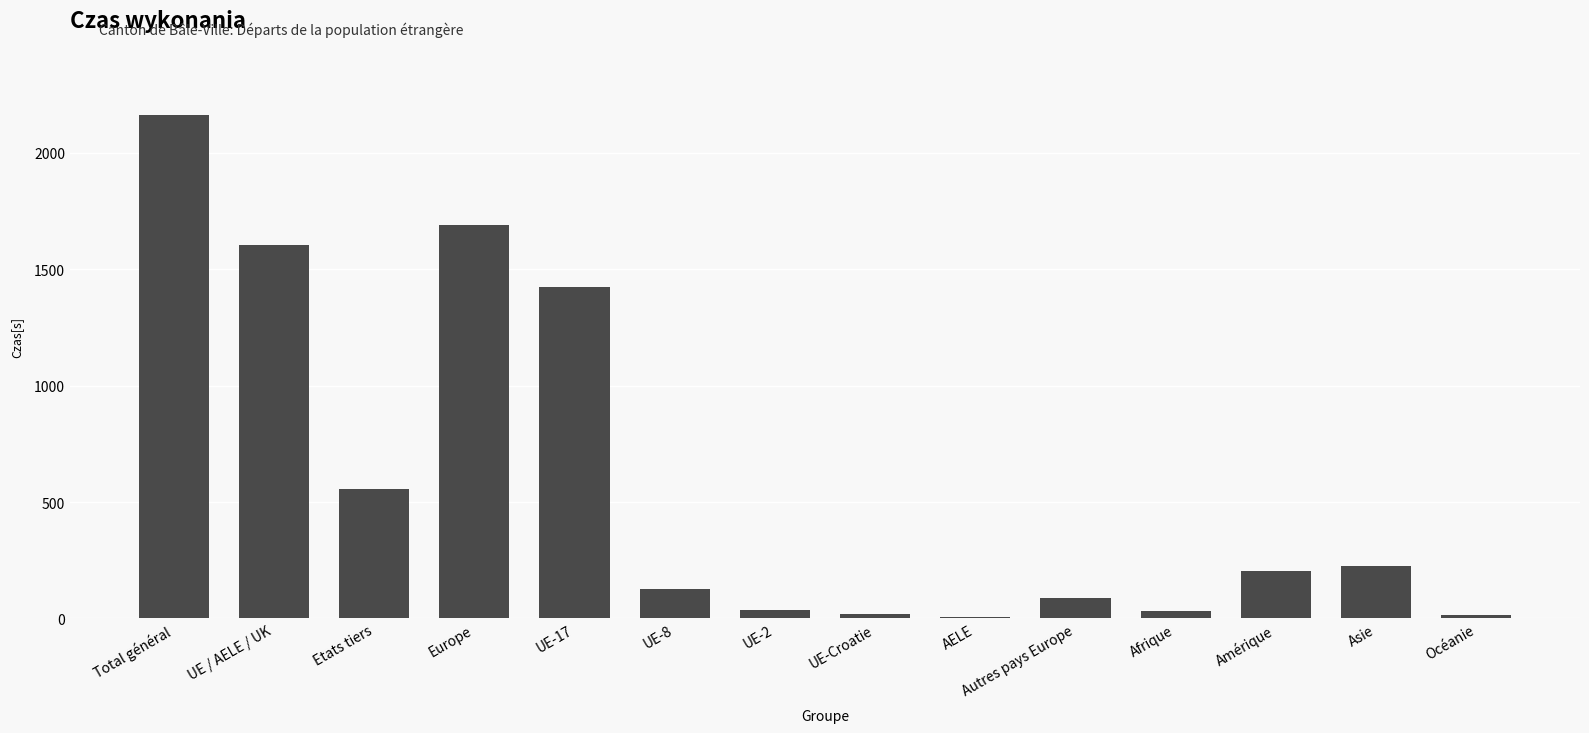

What is the approximate value at Etats tiers, to the nearest 50?

550